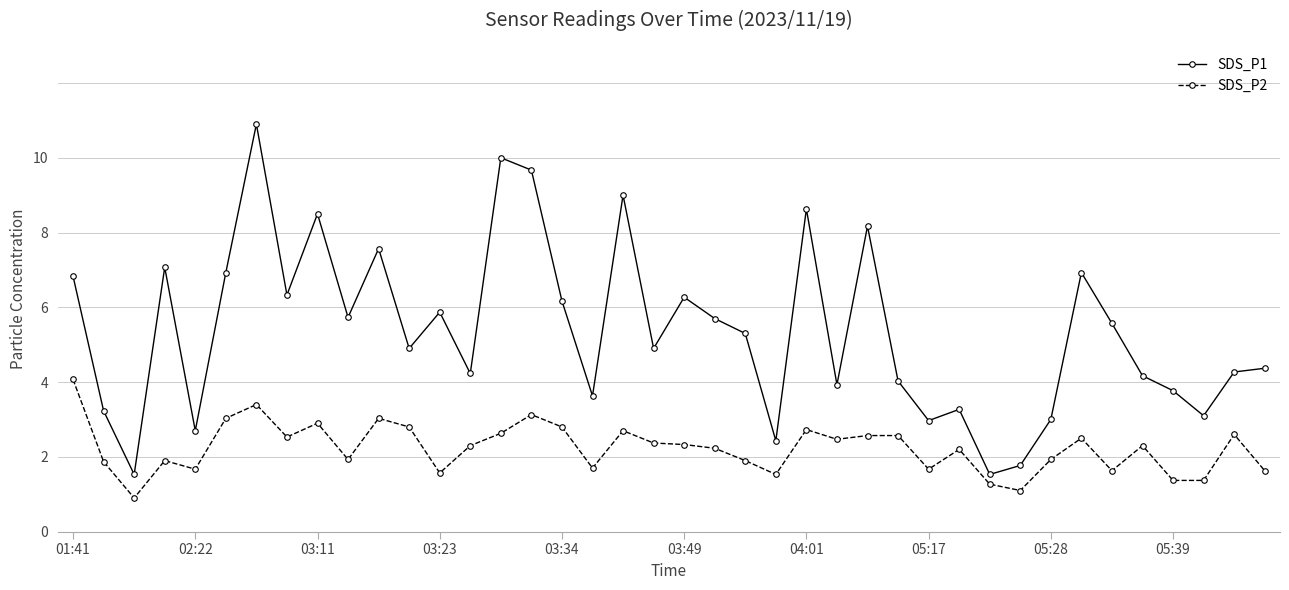

What is the highest value of the SDS_P1 series?

10.9